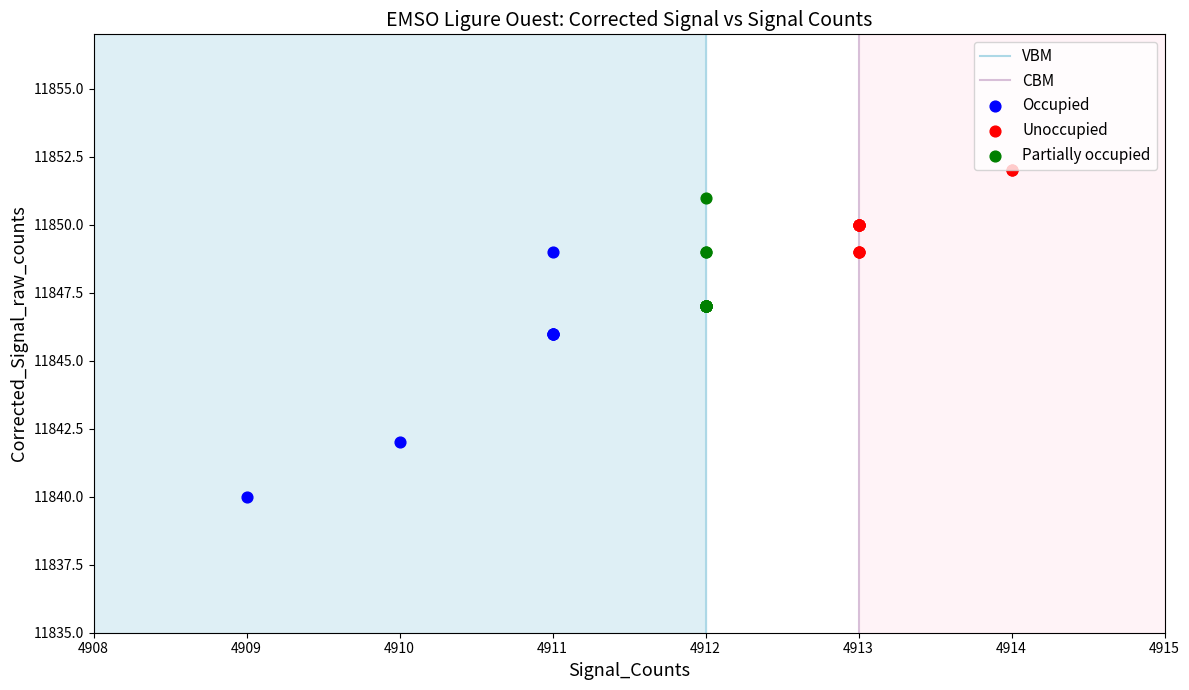

Which series contains the lowest Y value?

Occupied